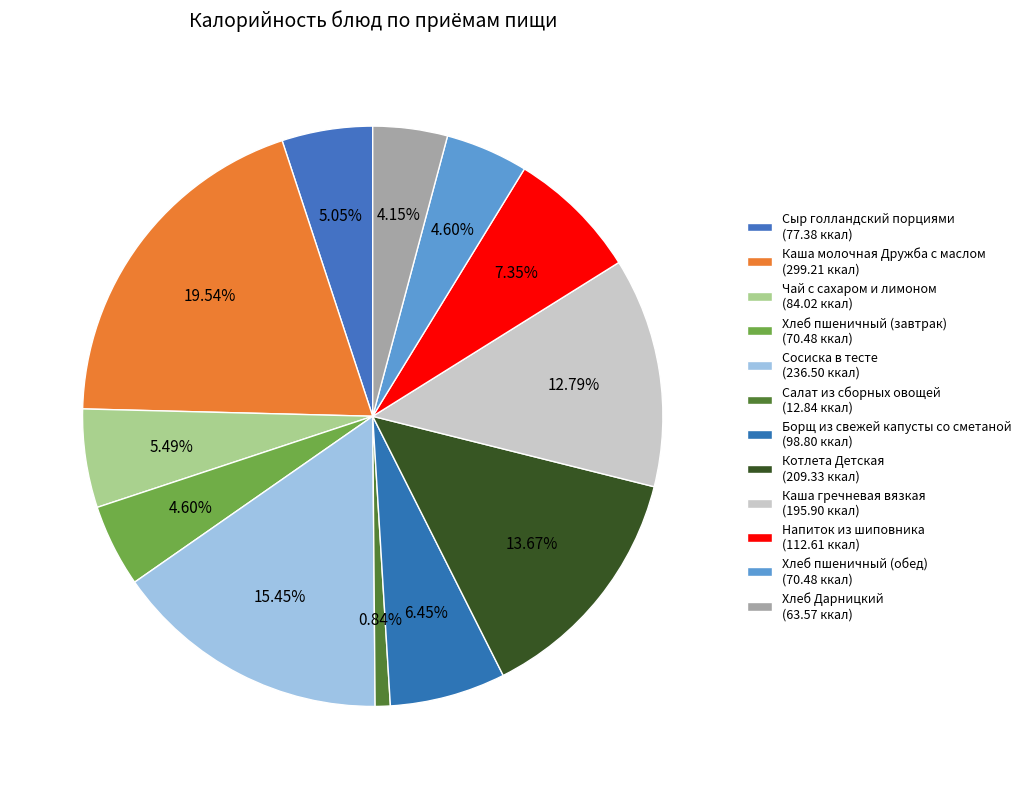

How many slices are in this pie chart?

12